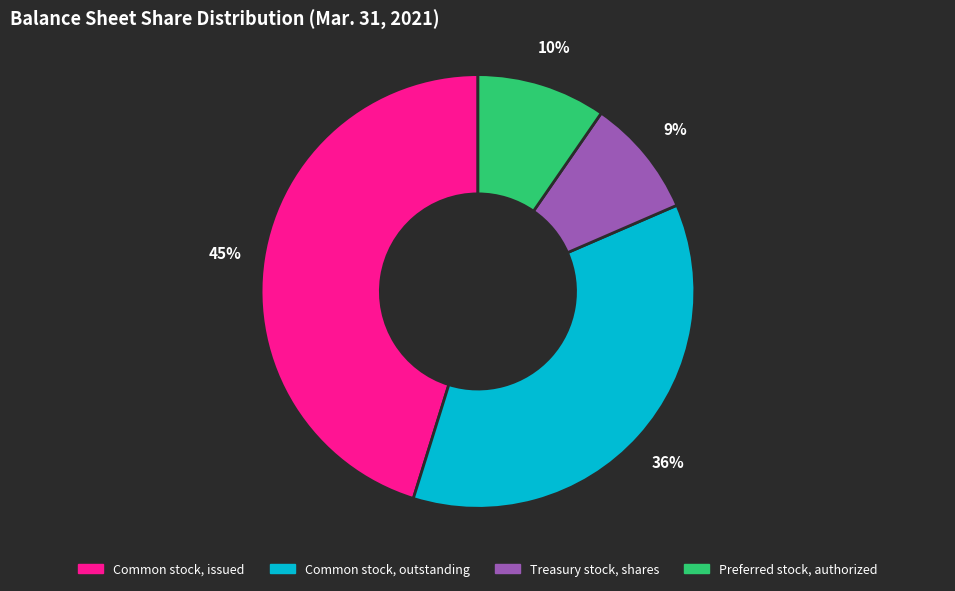

Which category has the smallest portion of the pie?

Treasury stock, shares